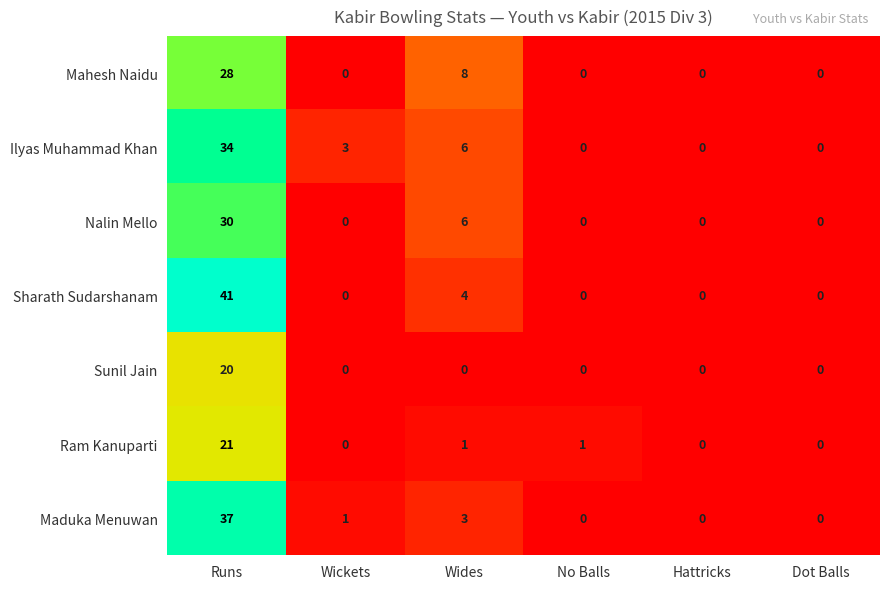

Between Wickets and Dot Balls, which series saw the biggest shift?

Ilyas Muhammad Khan